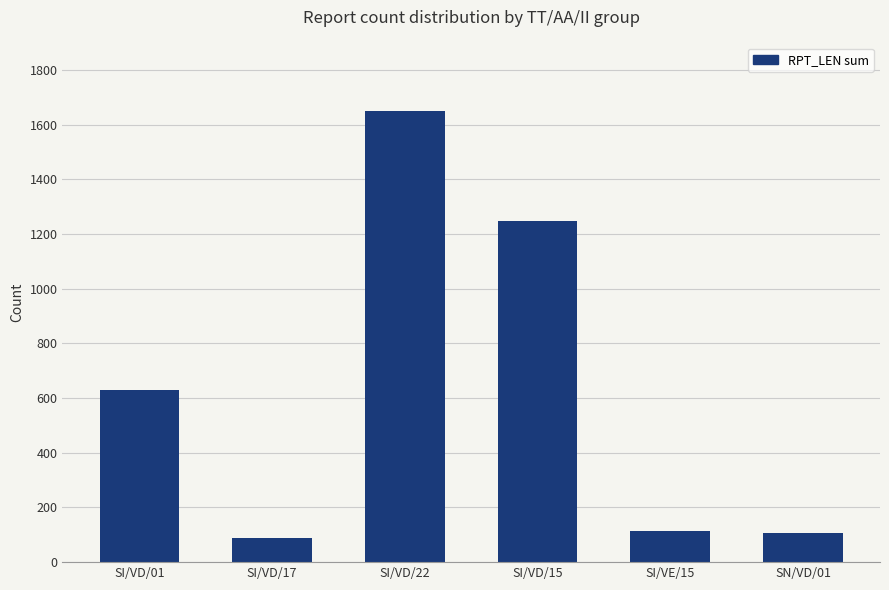

What is the maximum value shown in the chart?

1650